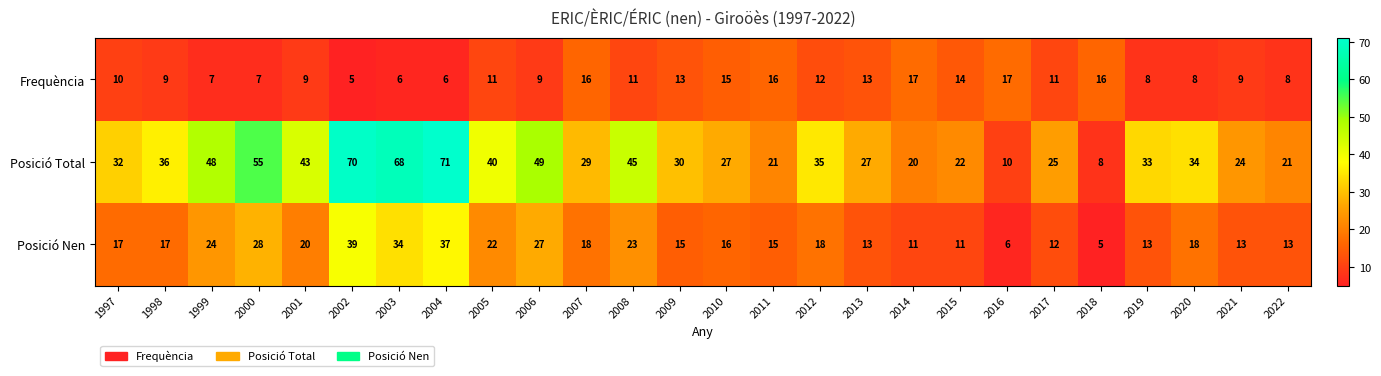

What is the sum of the Posició Total values at 2001 and 2015?

65